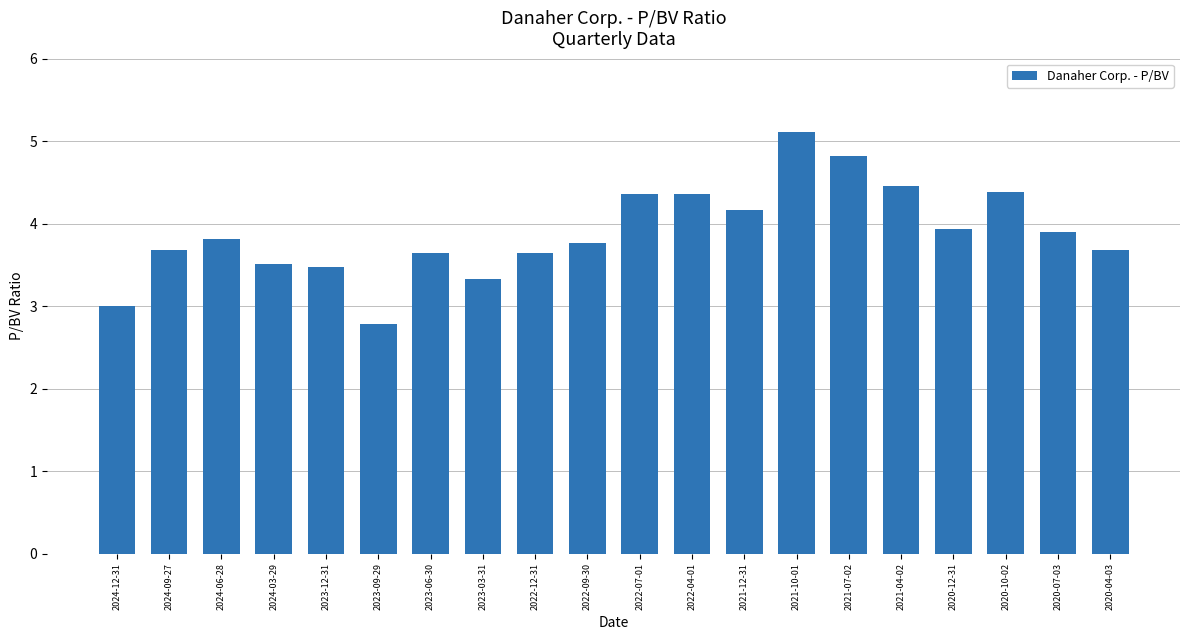

What is the average value?

3.9